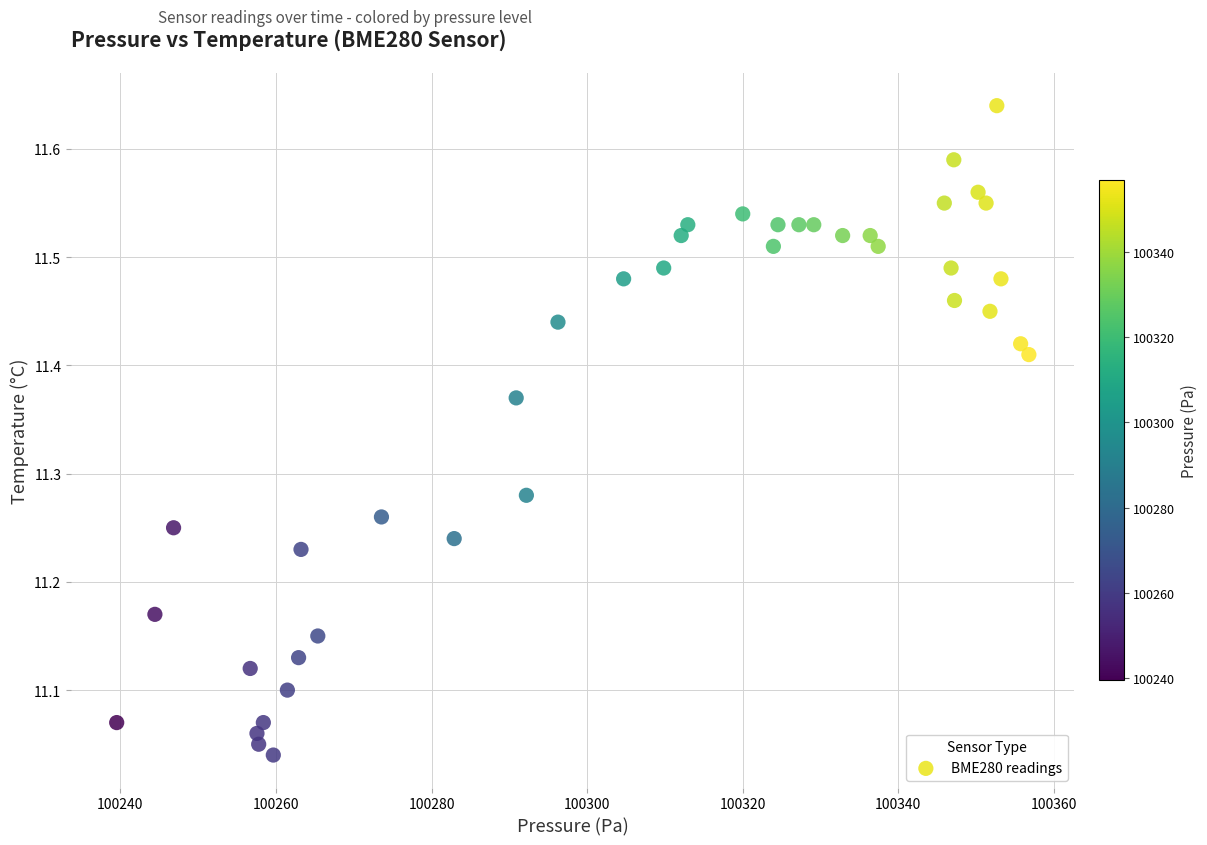

What is the range of Y values (max minus min)?

0.6